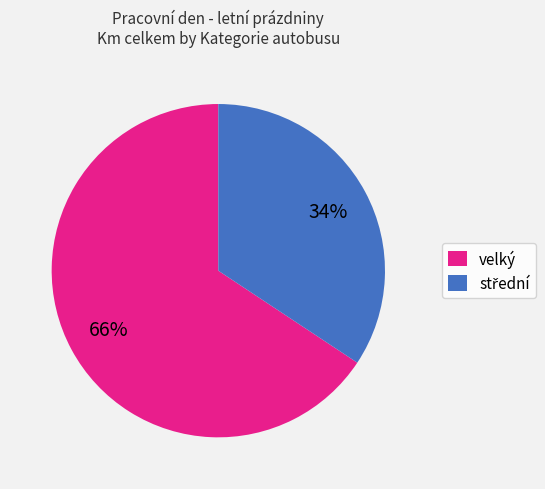

Count the number of slices in the pie.

2